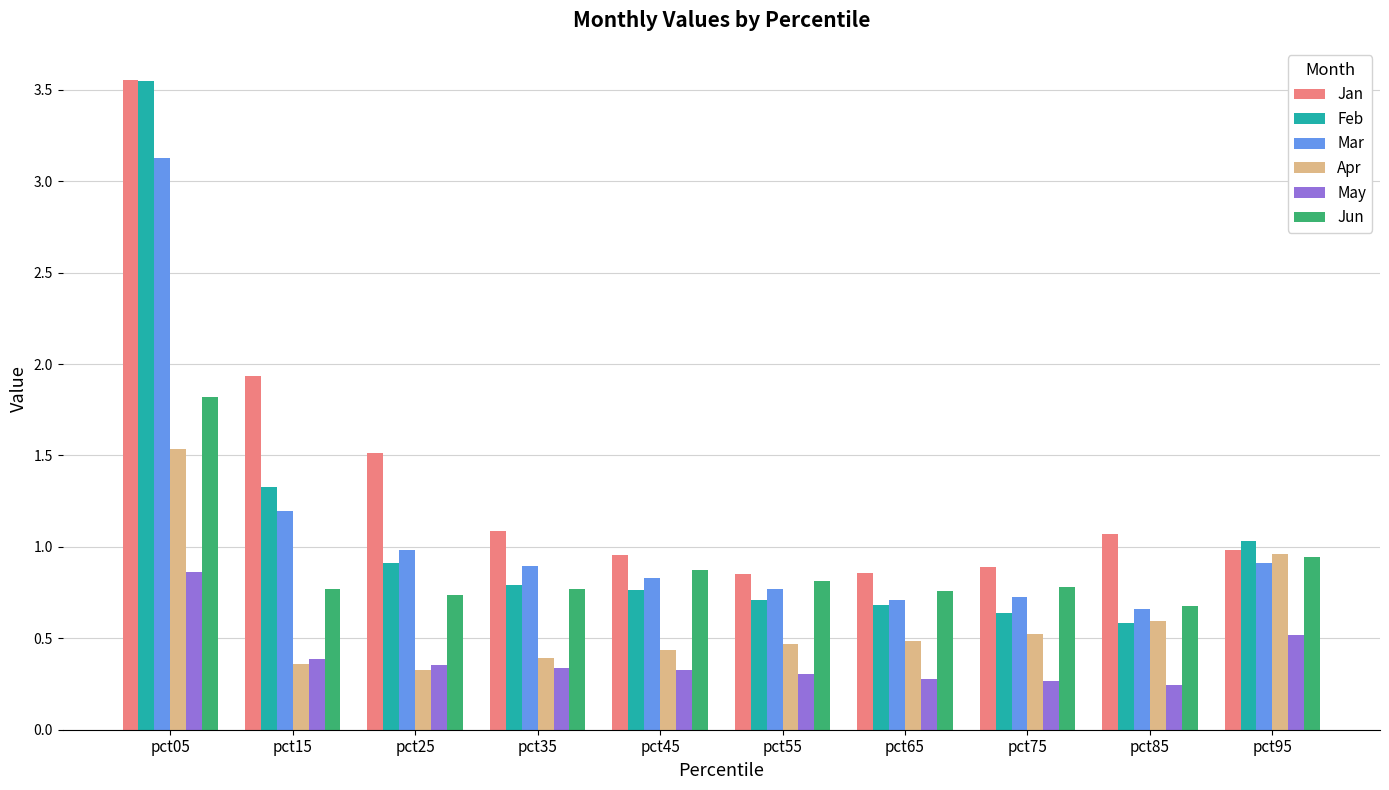

What is the difference between the maximum and minimum values in the Apr series?

1.2